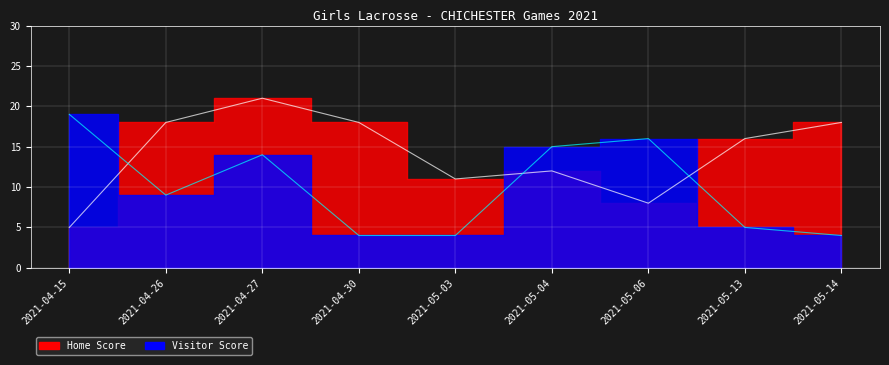

Rank the categories by Visitor Score value from lowest to highest.

2021-04-30, 2021-05-03, 2021-05-14, 2021-05-13, 2021-04-26, 2021-04-27, 2021-05-04, 2021-05-06, 2021-04-15